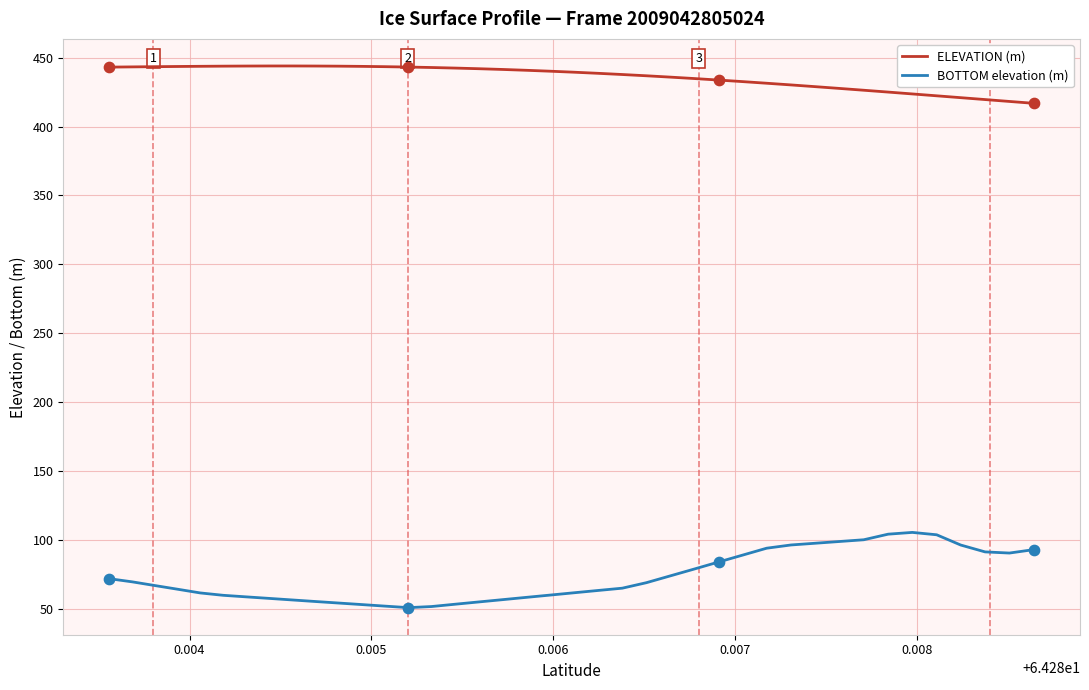

Which series has the largest total across all categories?

ELEVATION (m)